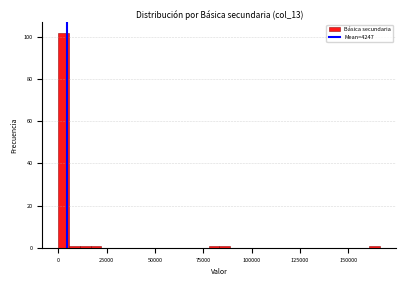

Around what value on the x-axis is the tallest bar? Give the approximate position of its centre, as read against the axis.

5000